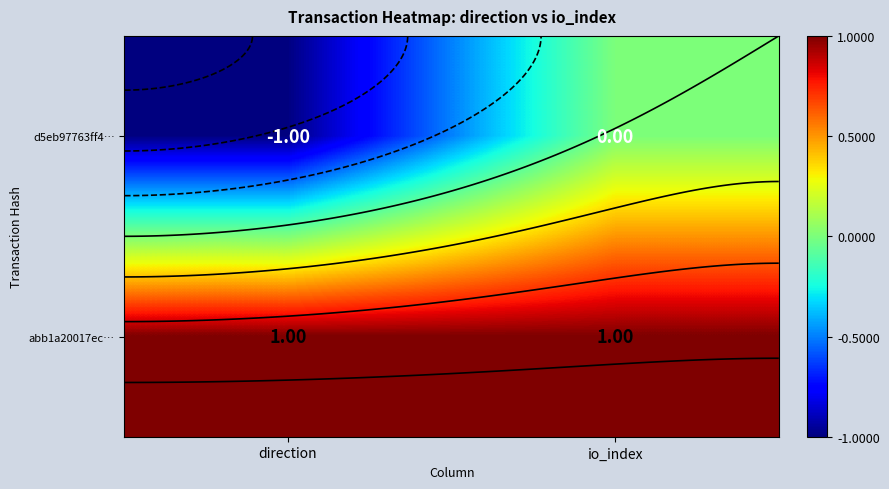

Which category has the highest value in the d5eb97763ff4… series?

io_index